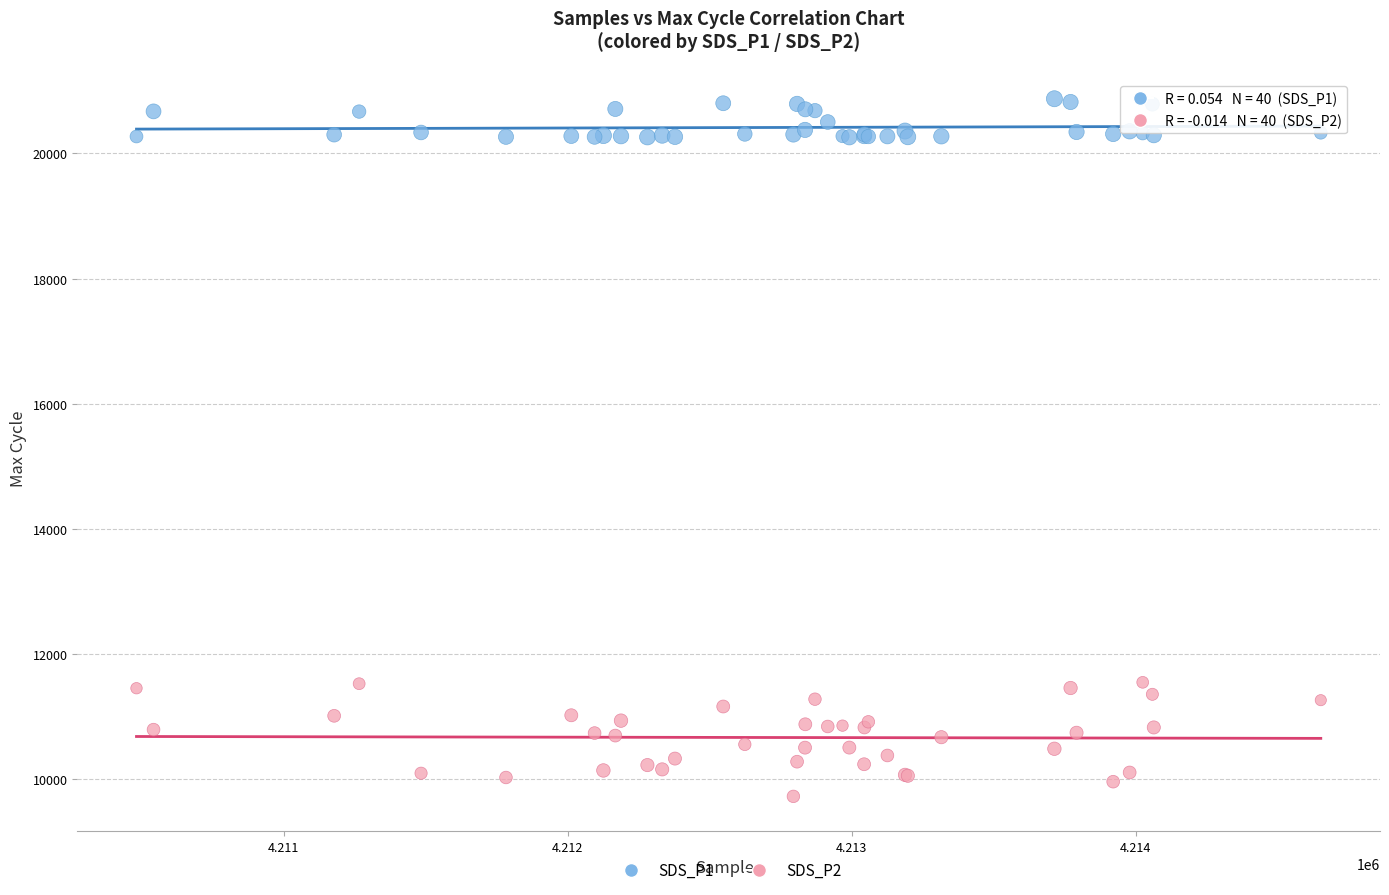

Which series has the widest spread of Y values?

SDS_P2